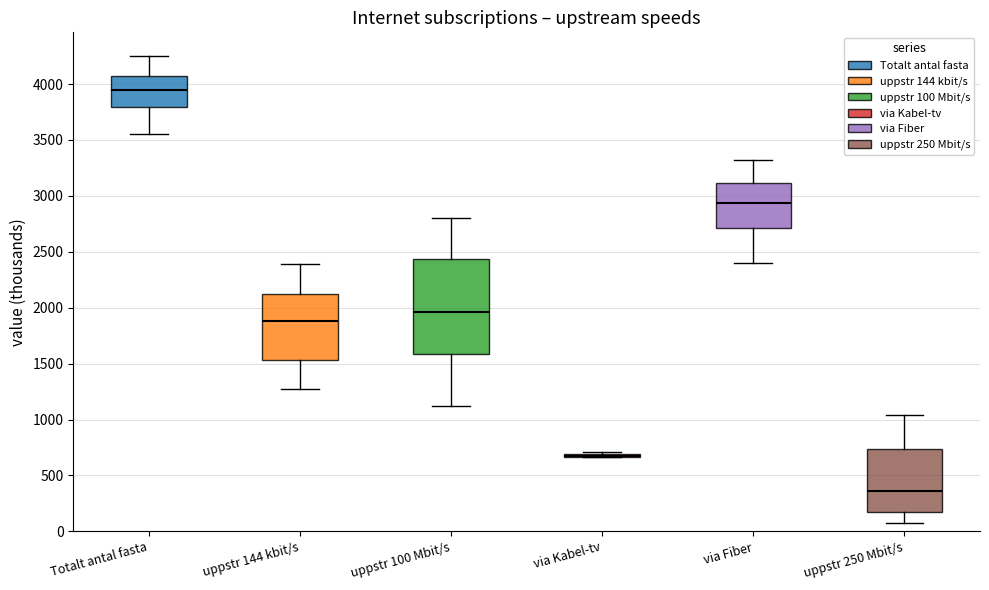

Comparing the boxes themselves (not the whiskers), which one is the tallest?

uppstr 100 Mbit/s